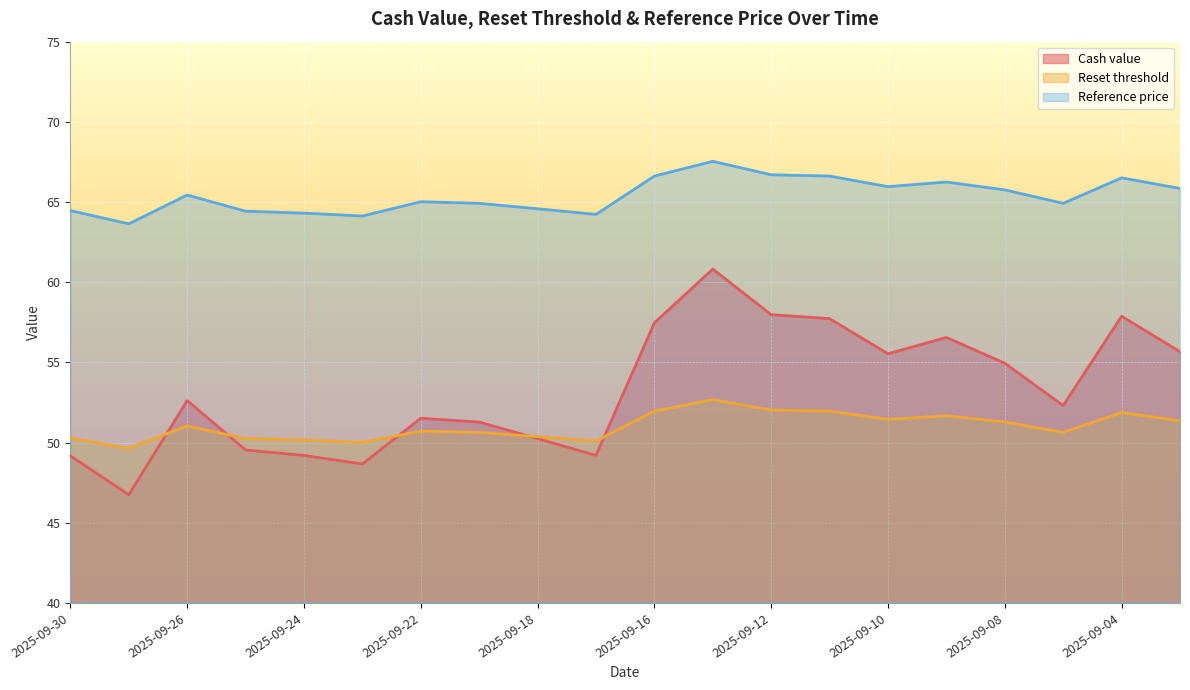

What is the minimum value shown in the chart?

46.8